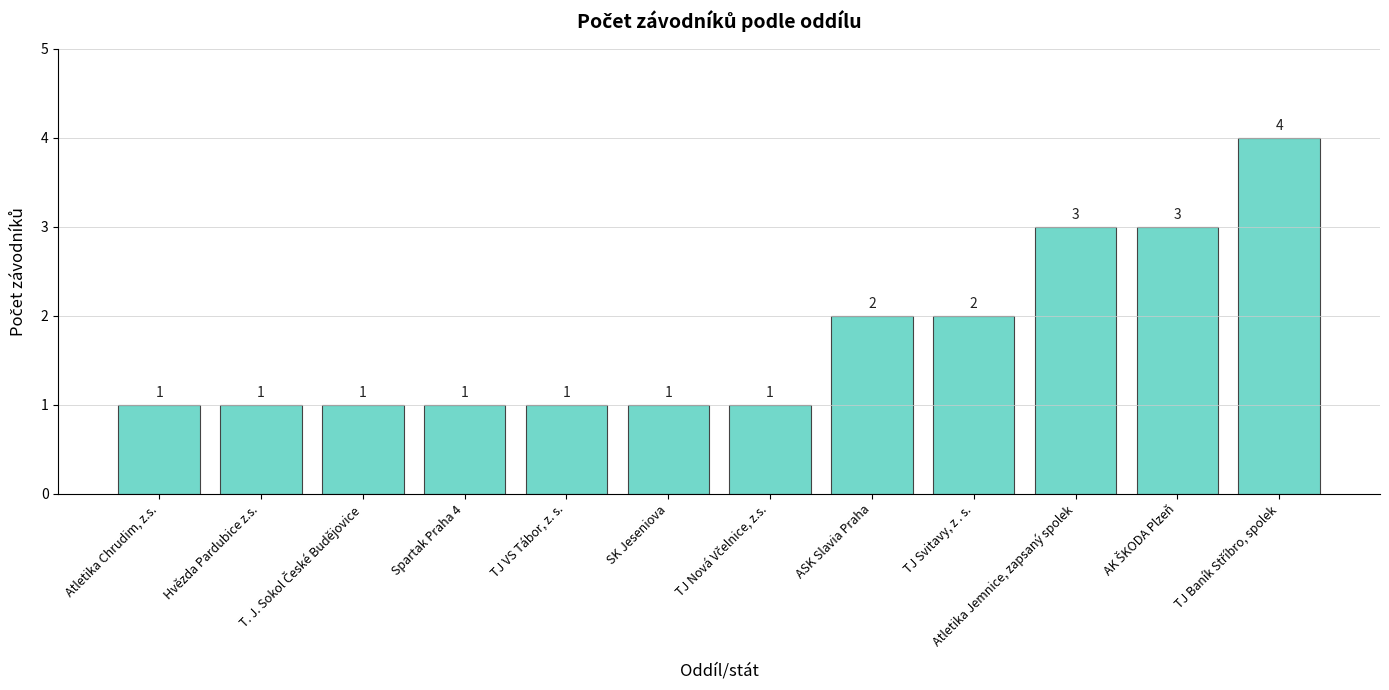

Between Atletika Jemnice, zapsaný spolek and Hvězda Pardubice z.s., which is larger?

Atletika Jemnice, zapsaný spolek